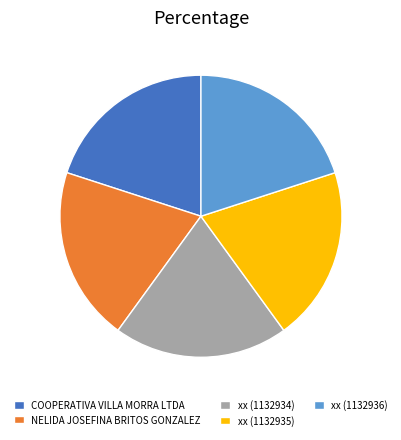

Combined, do COOPERATIVA VILLA MORRA LTDA and xx (1132936) account for over 50%?

No